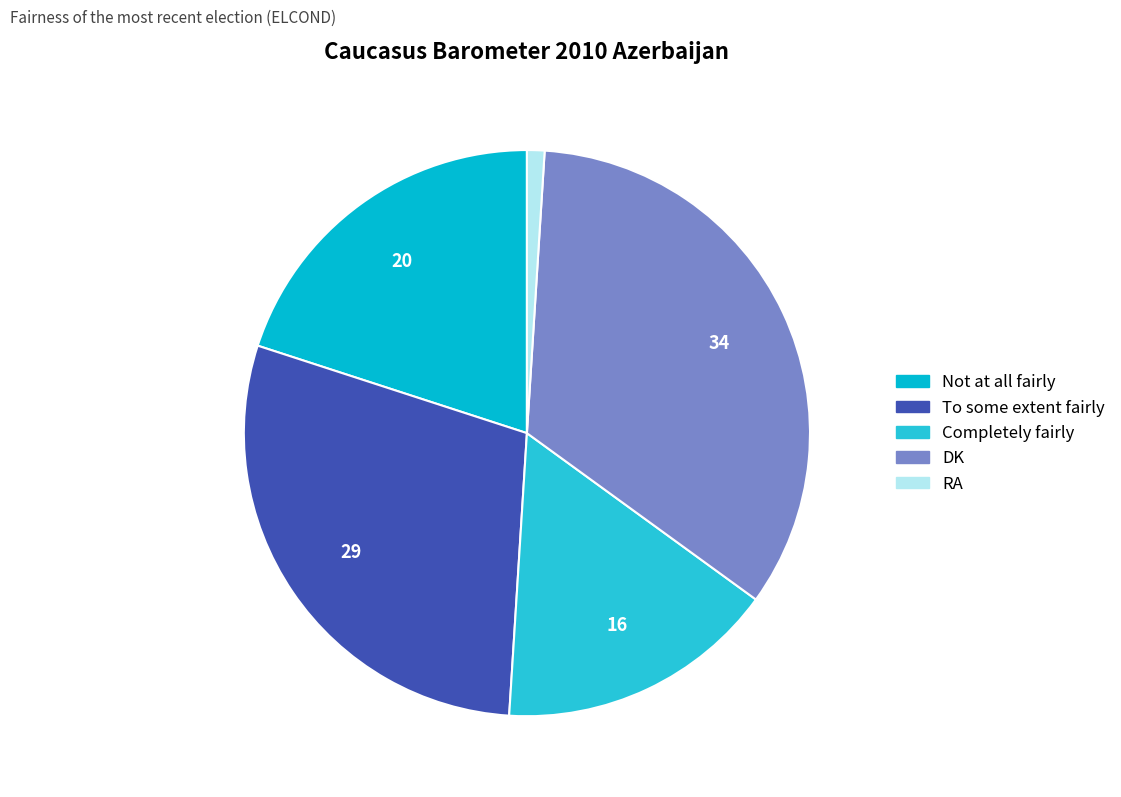

To the nearest percent, what percentage of the pie is To some extent fairly?

29%